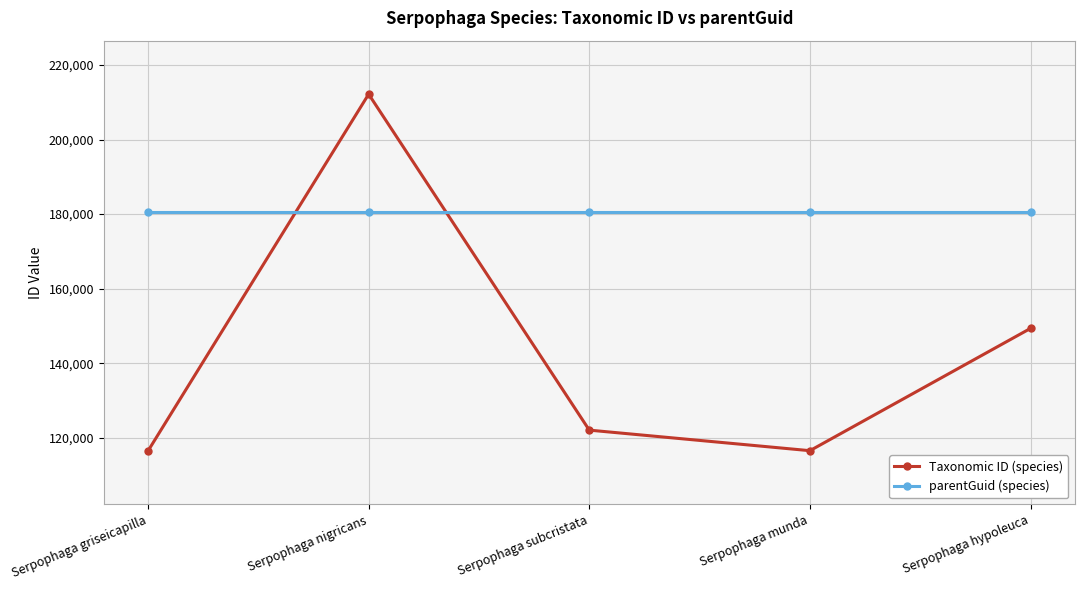

True or false: Taxonomic ID (species) and parentGuid (species) intersect in this chart.

True